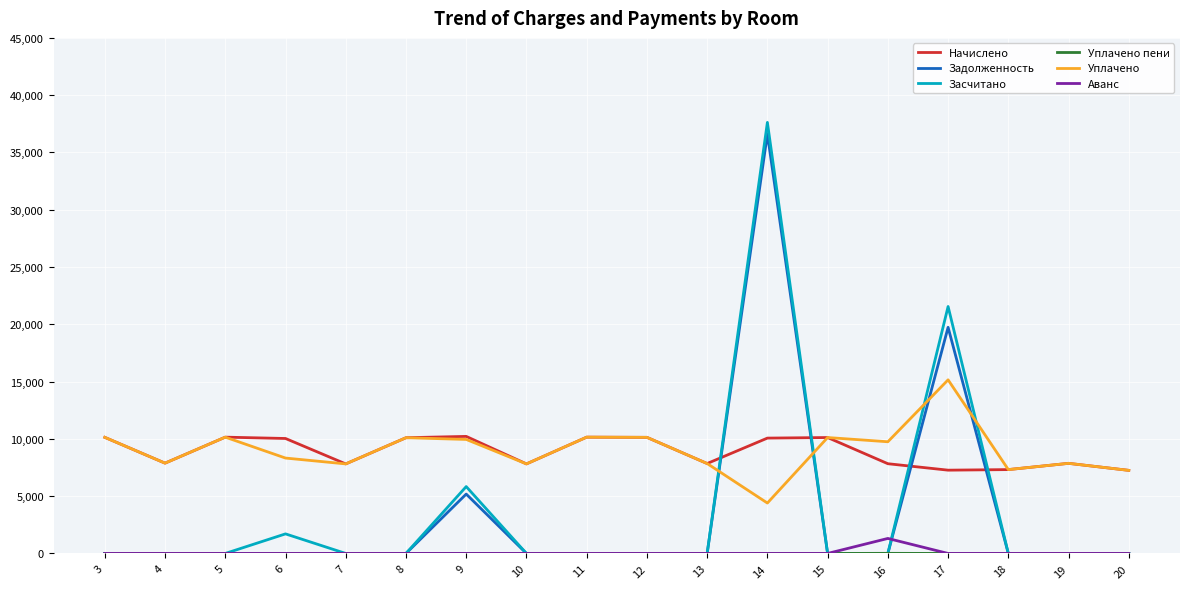

What is the maximum value shown in the chart?

37625.0